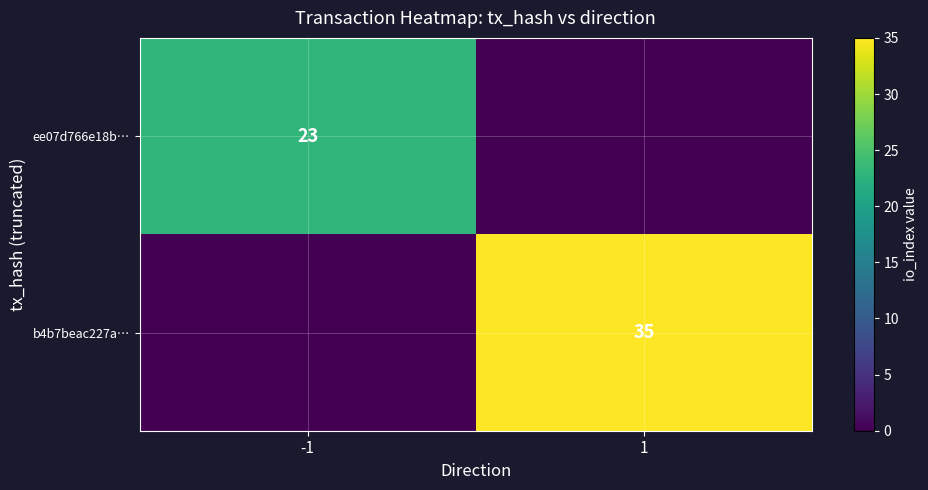

Is it true that b4b7beac227a… equals 35 at 1?

True